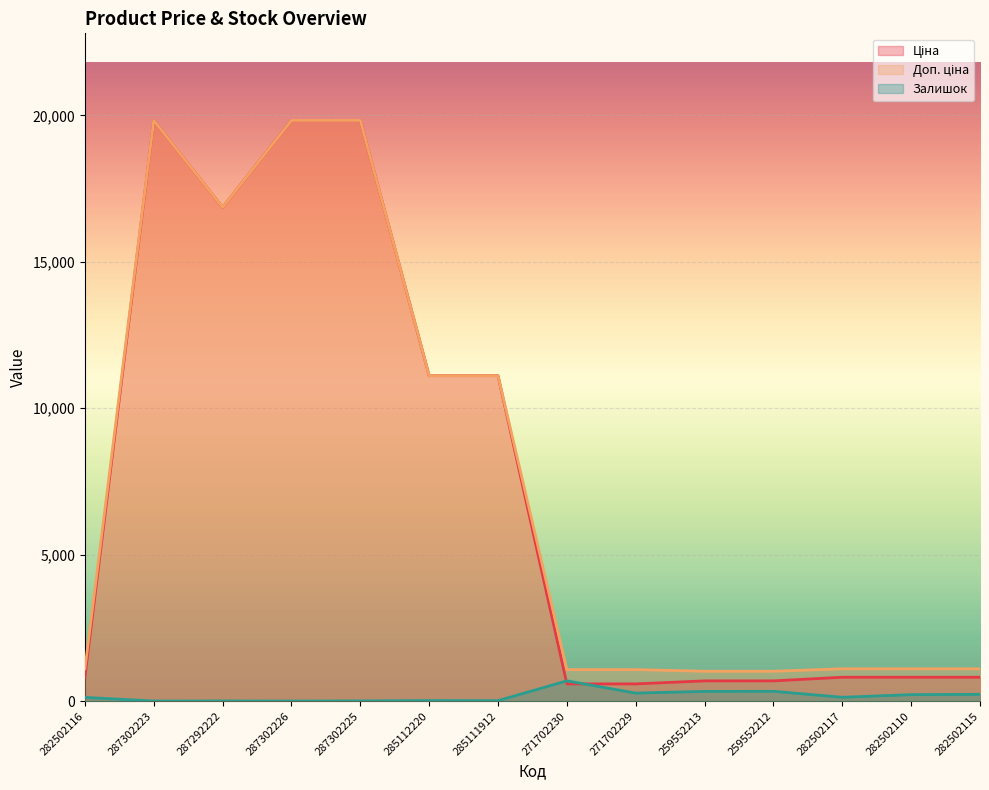

Reading left to right, what are all the values shown in this chart?

Ціна: 282502116=813.0	287302223=19831.1	287292222=16863.2	287302226=19831.1	287302225=19831.1	285112220=11113.6	285111912=11113.6	271702230=586.0	271702229=586.0	259552213=689.1	259552212=689.1	282502117=813.0	282502110=813.0	282502115=813.0
Доп. ціна: 282502116=1101.8	287302223=19831.1	287292222=16863.2	287302226=19831.1	287302225=19831.1	285112220=11113.6	285111912=11113.6	271702230=1074.5	271702229=1074.5	259552213=1017.8	259552212=1017.8	282502117=1101.8	282502110=1101.8	282502115=1101.8
Залишок: 282502116=125.0	287302223=1.0	287292222=4.0	287302226=1.0	287302225=5.0	285112220=17.0	285111912=14.0	271702230=690.0	271702229=272.0	259552213=330.0	259552212=333.0	282502117=129.0	282502110=219.0	282502115=229.0